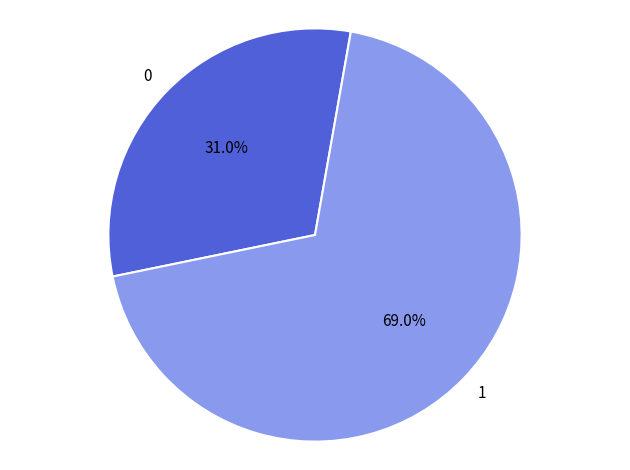

Does 1 account for over 50% of the chart?

Yes